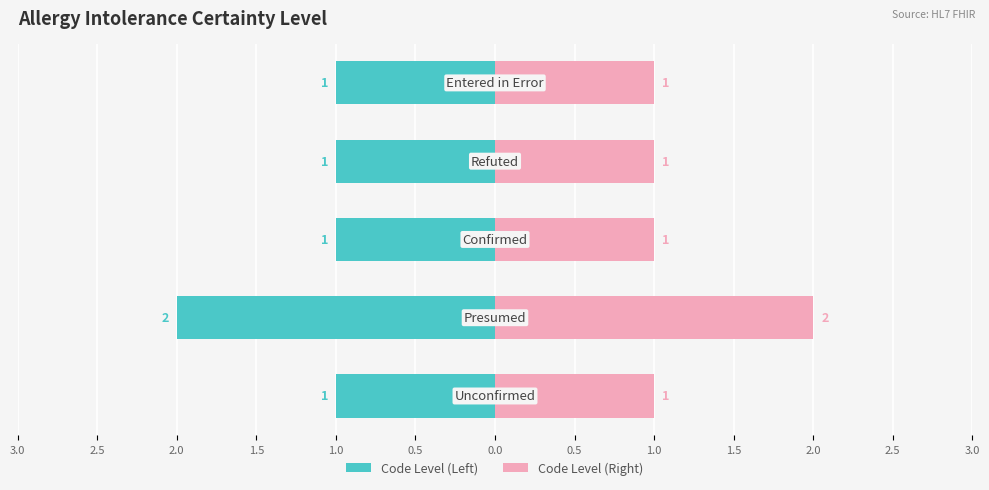

What position from the left is 3.0?

1